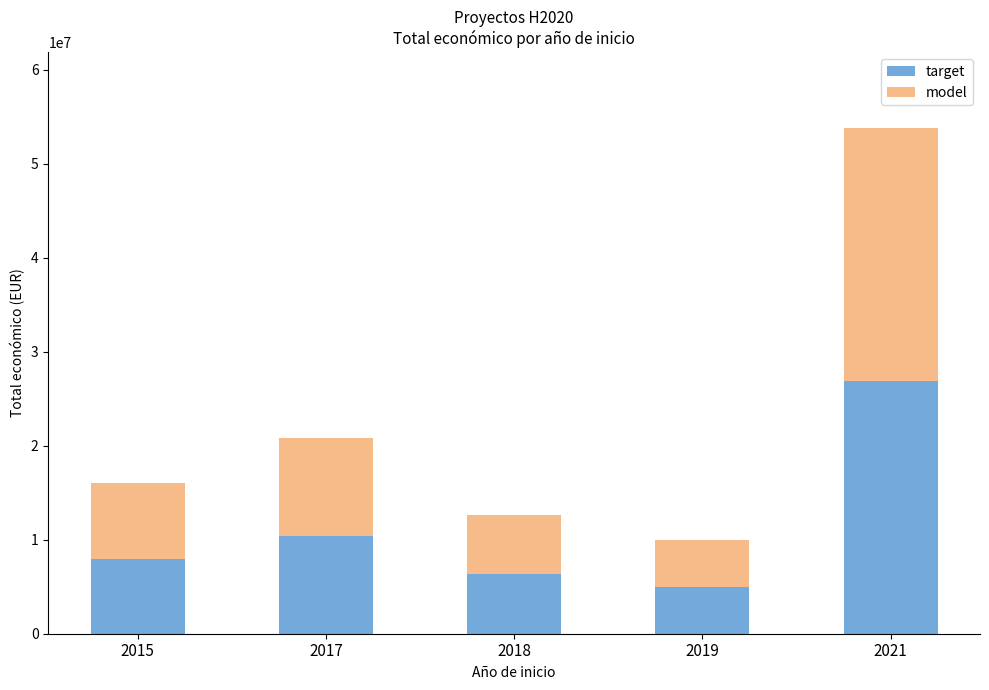

How many bars are there in total?

5